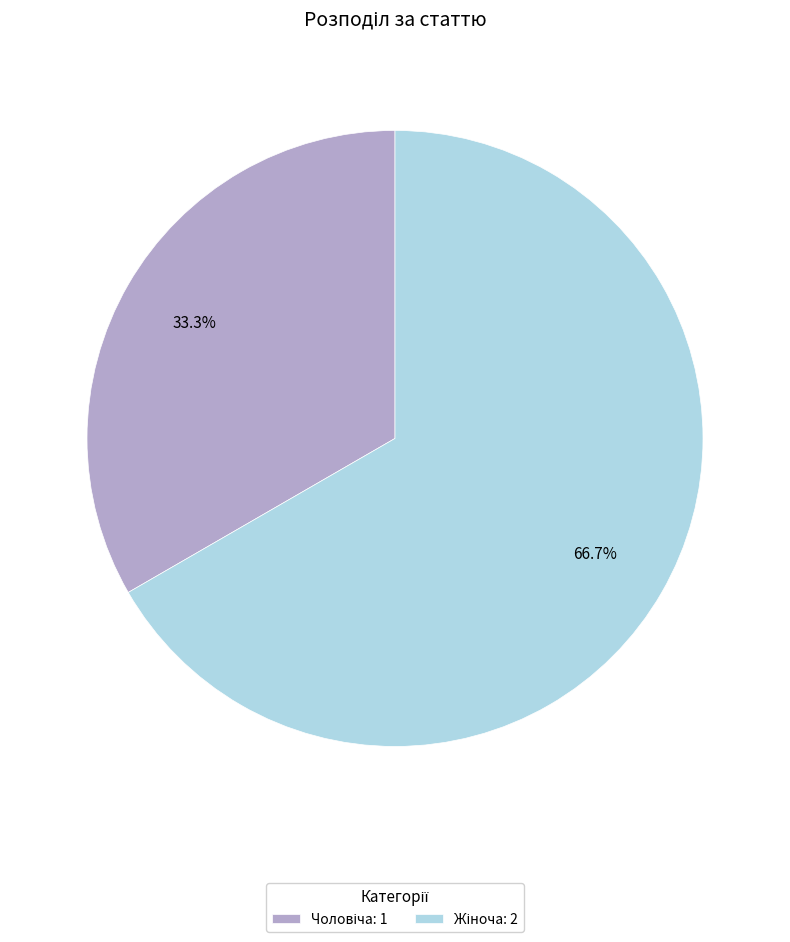

Is there any slice that represents more than half of the pie?

Yes